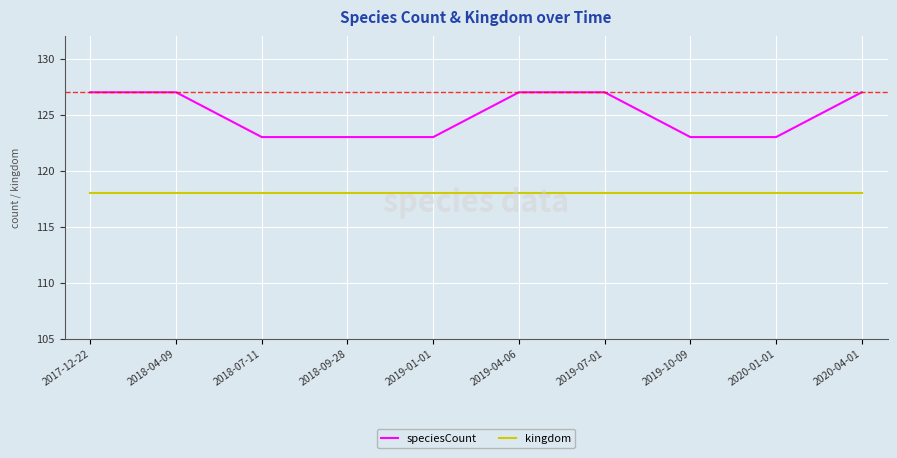

Does the chart display data point markers on the line(s)?

No